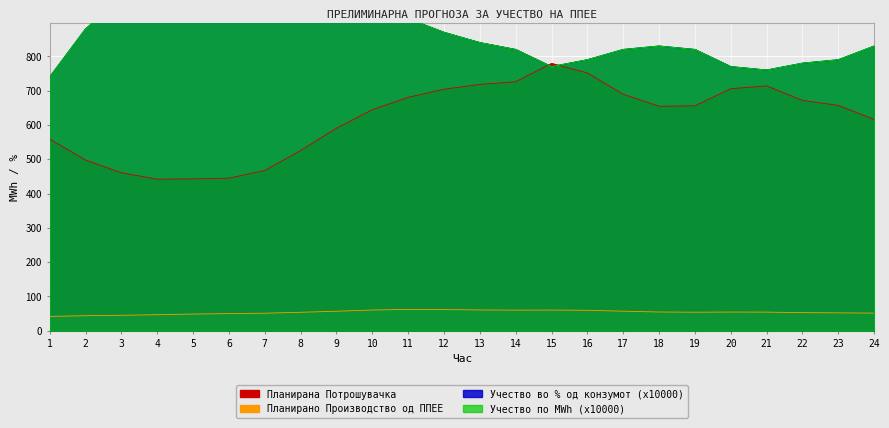

List the series in order of their peak value, highest first.

Учество во % од конзумот, Учество по MWh, Планирана Потрошувачка, Планирано Производство од ППЕЕ